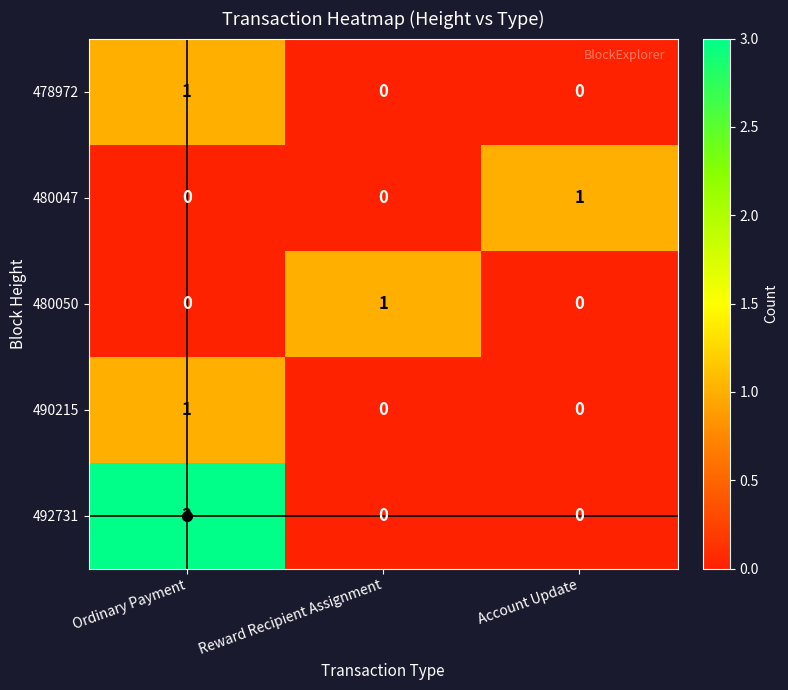

At which category is the sum across all series the highest?

Ordinary Payment